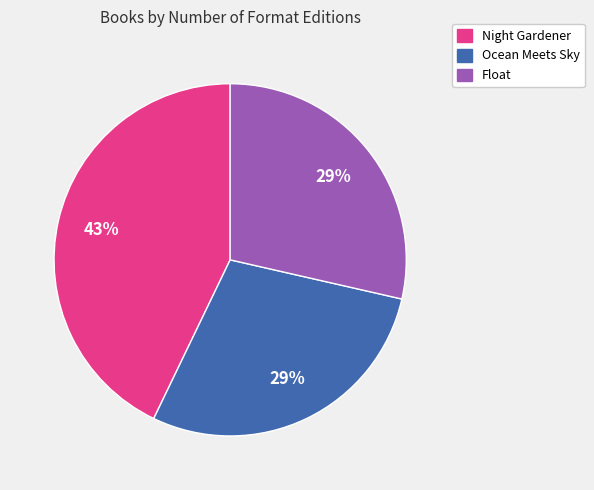

Is it true that Ocean Meets Sky is 34% of the pie?

False